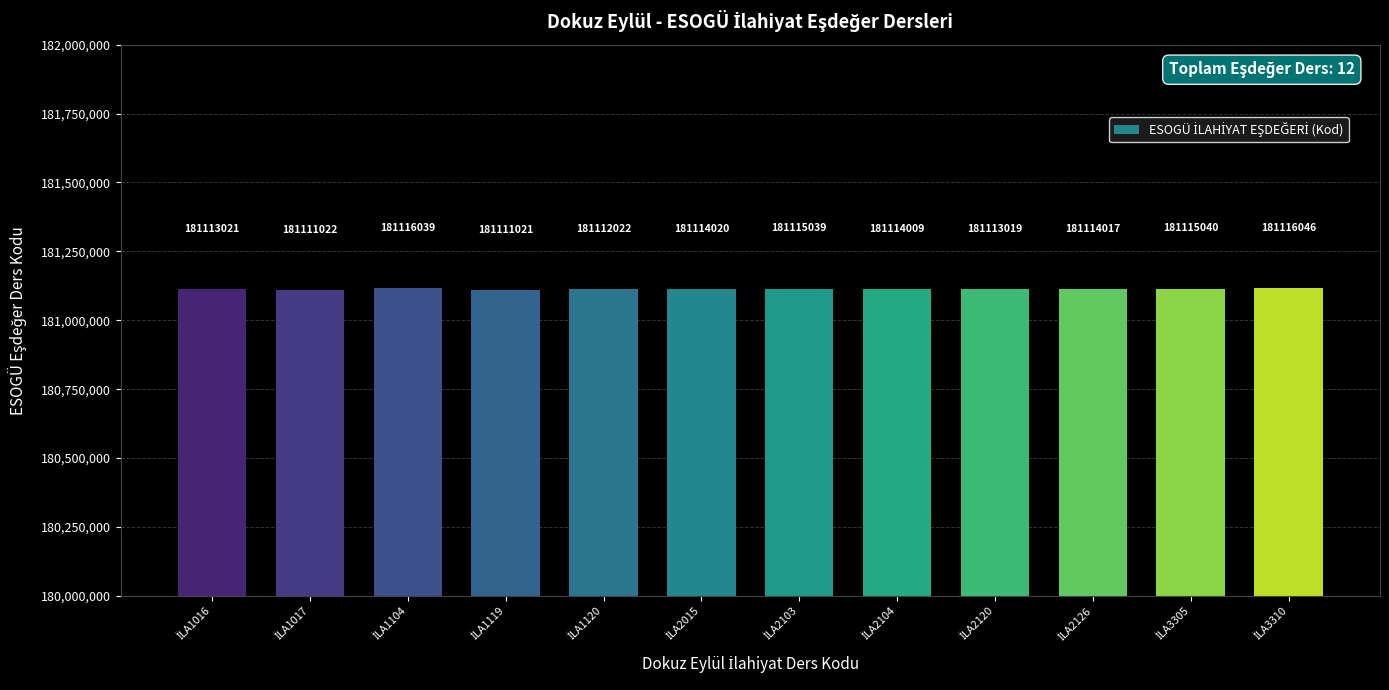

Reading right to left, extract all data points from this chart.

181116046	181115040	181114017	181113019	181114009	181115039	181114020	181112022	181111021	181116039	181111022	181113021